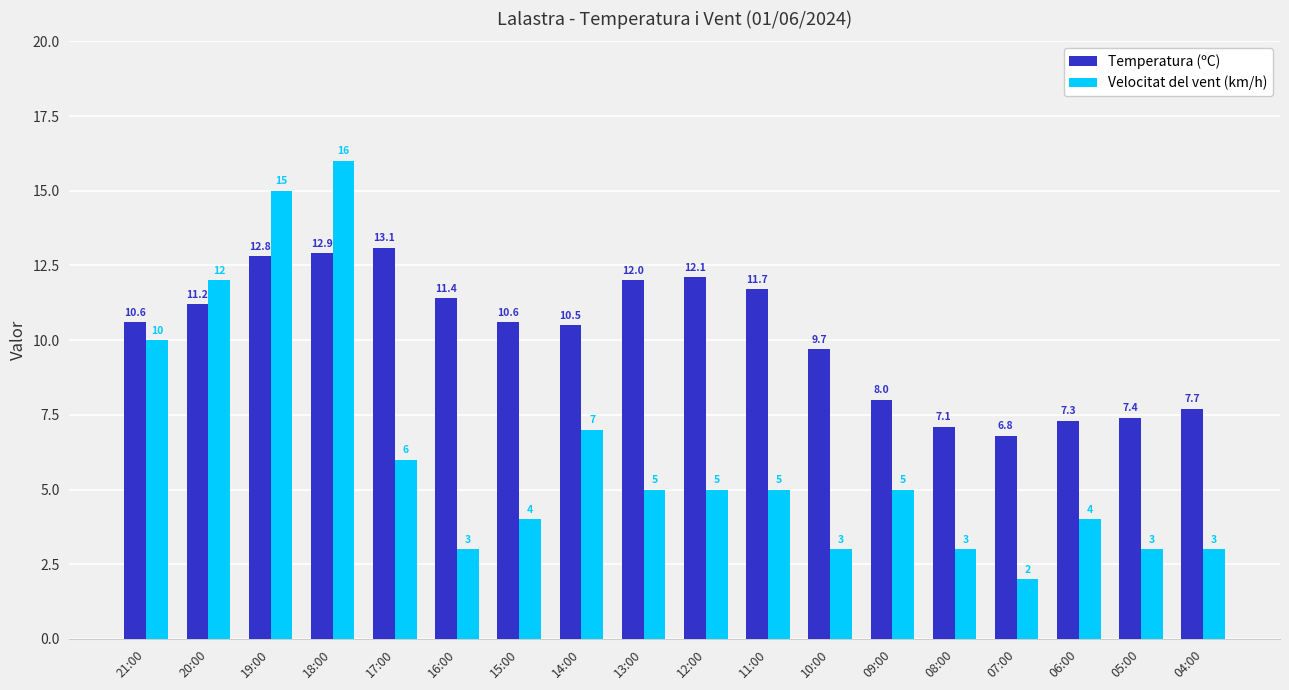

What is the label of the 8th bar from the right?

11:00